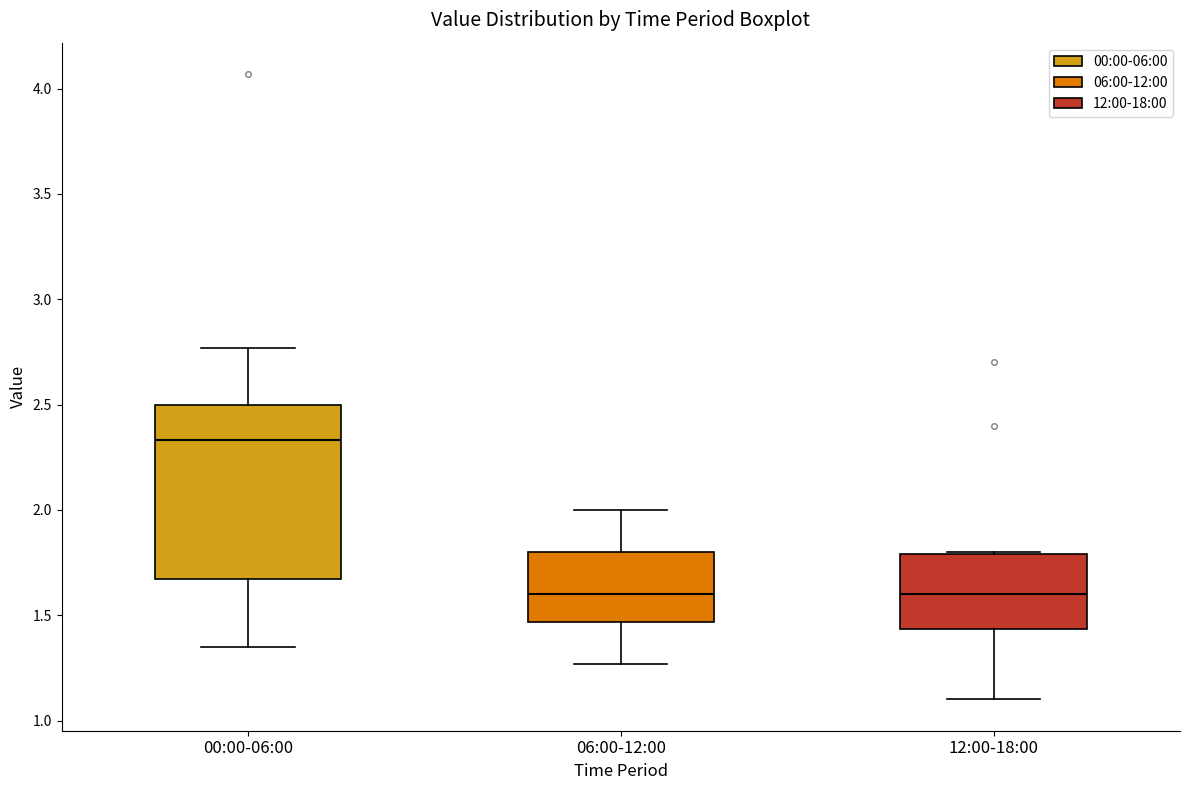

Reading left to right, read every box against the y-axis: the position of its median line, the range the box covers, and the ends of its whiskers. The values are not printed on the chart, so give them approximately, as read against the axis.

00:00-06:00: median 2.35, box 1.65 to 2.50, whiskers 1.35 to 2.75
06:00-12:00: median 1.60, box 1.45 to 1.80, whiskers 1.25 to 2.00
12:00-18:00: median 1.60, box 1.45 to 1.80, whiskers 1.10 to 1.80